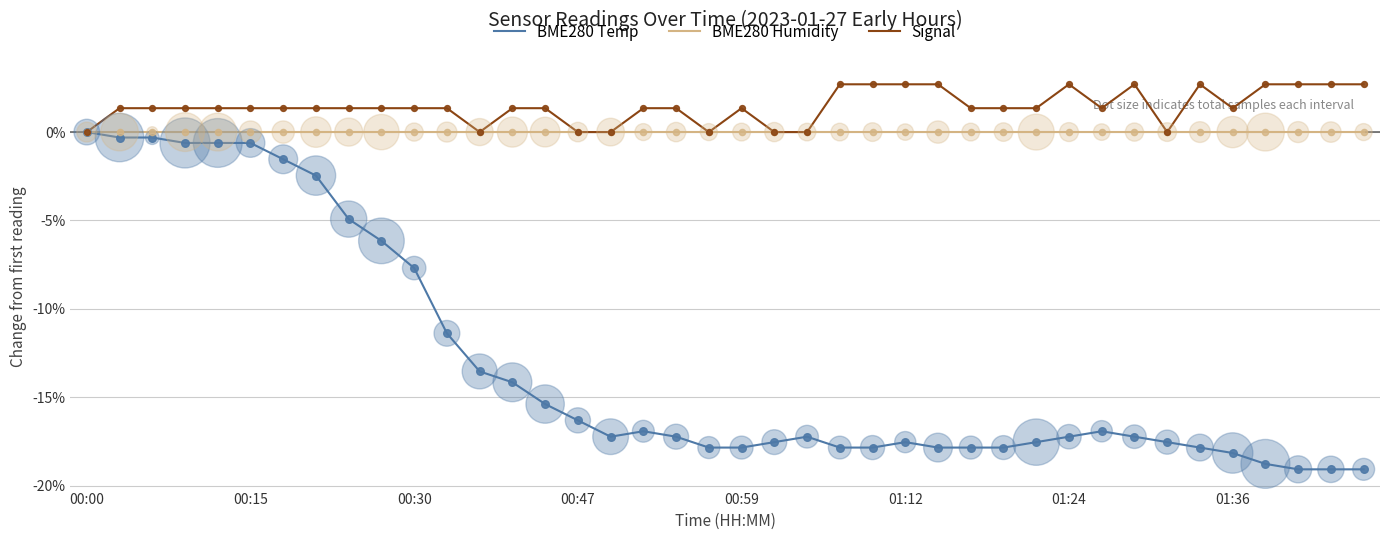

Which series has the largest range (max minus min)?

BME280 Temp